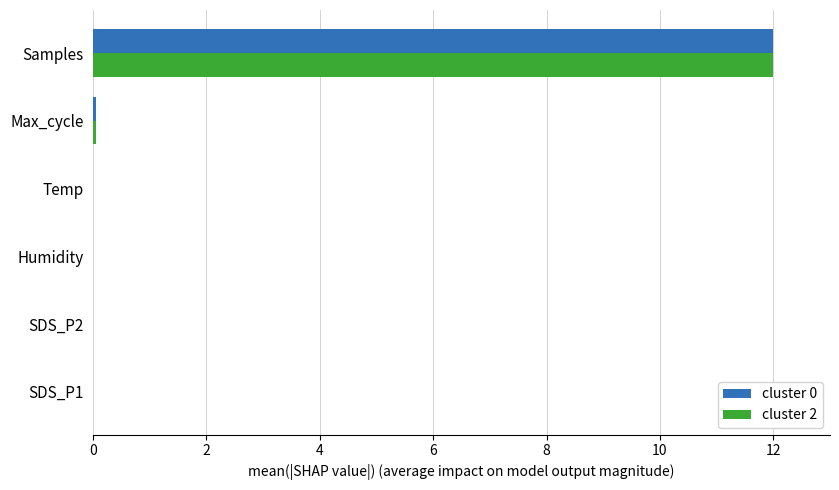

True or false: cluster 0 has a value of 4.7 at Samples.

False